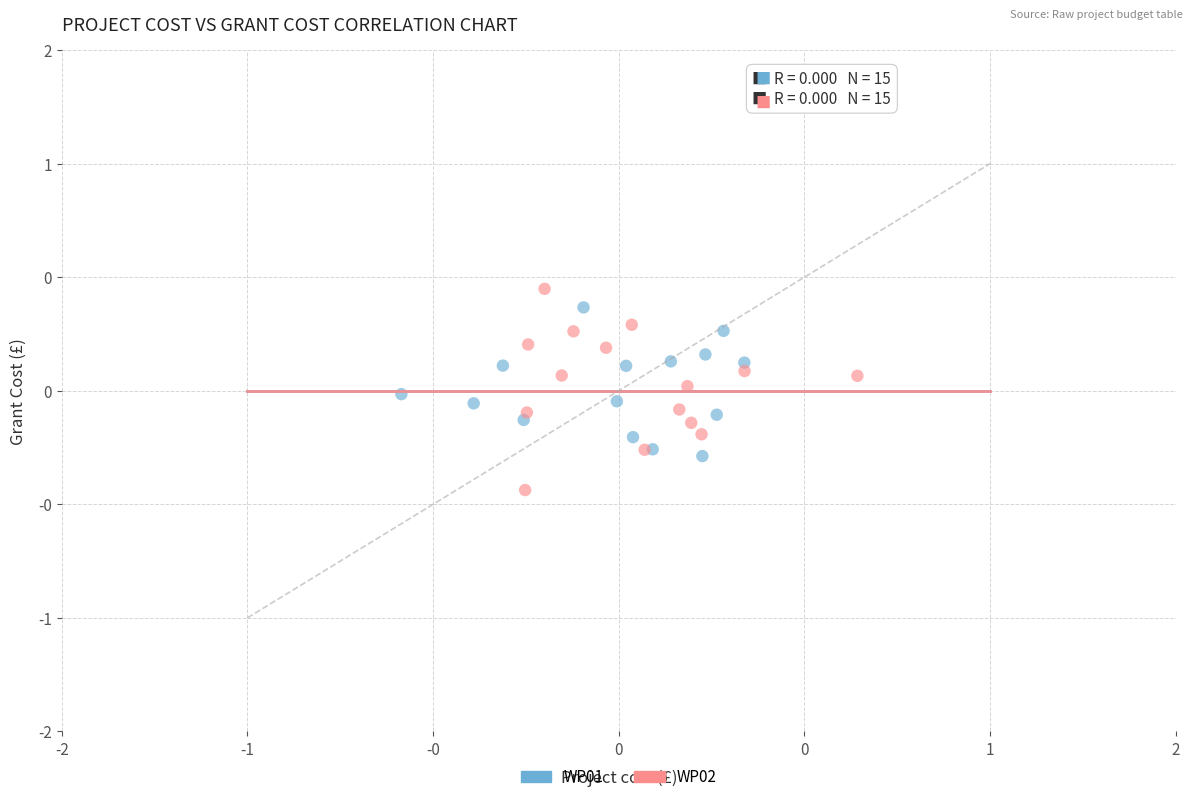

What are all the series names shown in the legend?

WP01, WP02